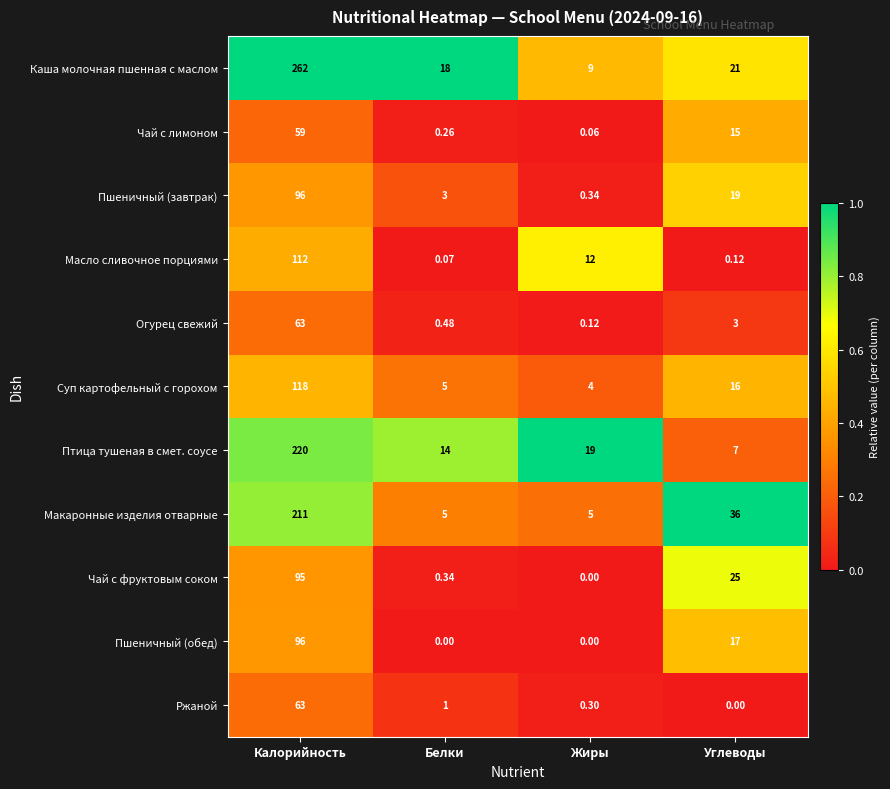

Is the value of Макаронные изделия отварные at Углеводы greater than the value of Чай с фруктовым соком at Белки?

Yes